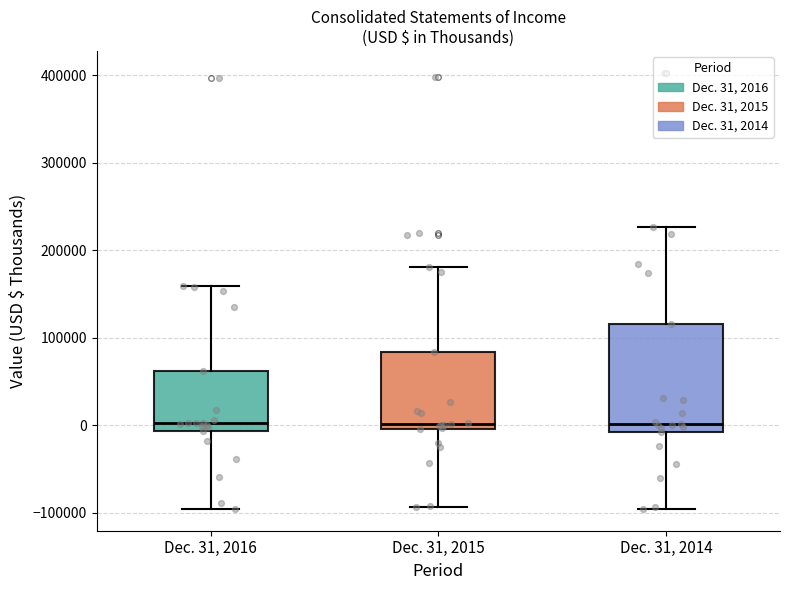

Where does the lower whisker of the box for Dec. 31, 2014 end on the y-axis? The values are not printed on the chart, so give them approximately, as read against the axis.

-100000